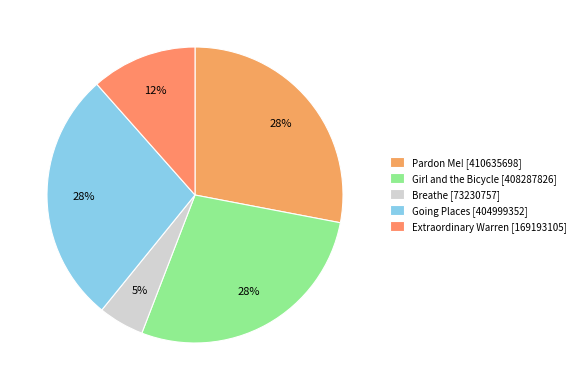

Does any single category account for the majority?

No